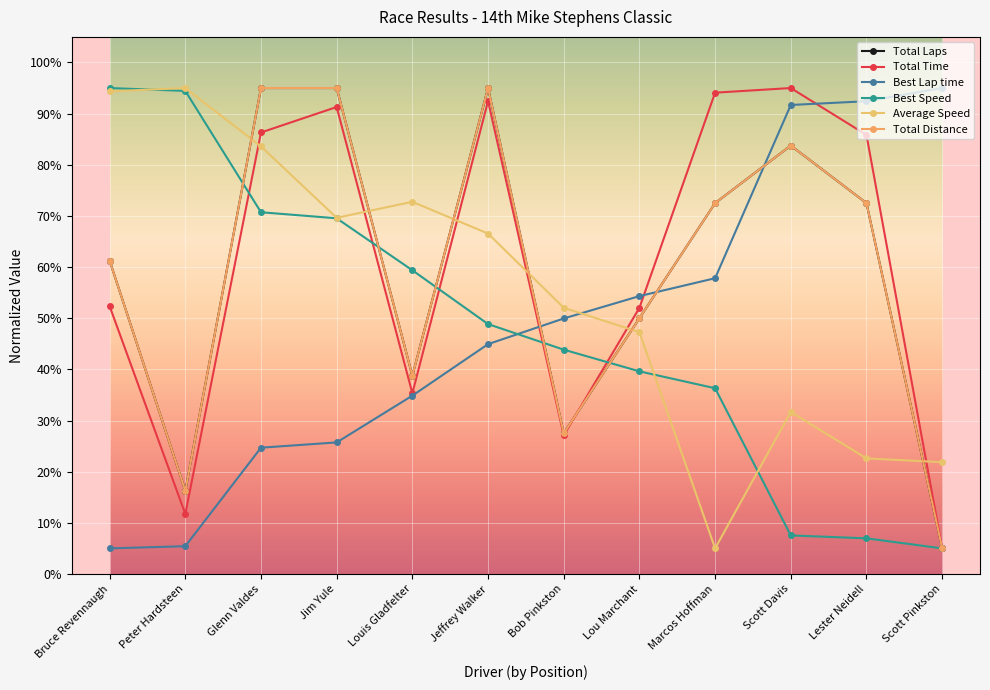

Reading left to right, what are all the values shown in this chart?

Total Laps: 61.2	16.2	95.0	95.0	38.8	95.0	27.5	50.0	72.5	83.8	72.5	5.0
Total Time: 52.4	11.7	86.3	91.3	35.3	92.5	27.1	52.0	94.1	95.0	85.8	5.0
Best Lap time: 5.0	5.4	24.7	25.7	34.9	44.9	49.9	54.3	57.8	91.7	92.4	95.0
Best Speed: 95.0	94.4	70.7	69.5	59.4	48.8	43.8	39.6	36.3	7.5	7.0	5.0
Average Speed: 94.4	95.0	83.6	69.6	72.8	66.6	52.0	47.3	5.0	31.7	22.6	21.9
Total Distance: 61.3	16.2	95.0	95.0	38.8	95.0	27.5	50.0	72.5	83.8	72.5	5.0